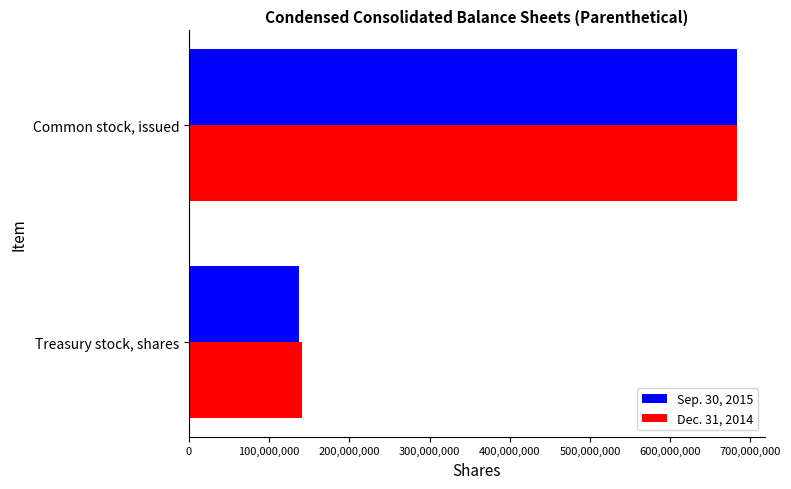

At which category is the sum across all series the highest?

Common stock, issued